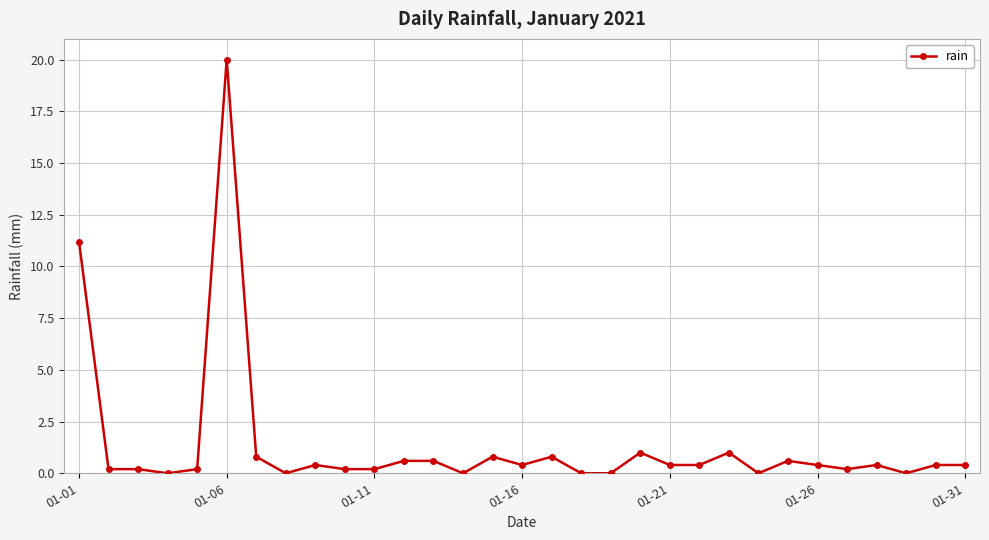

What is the greatest value displayed?

20.0